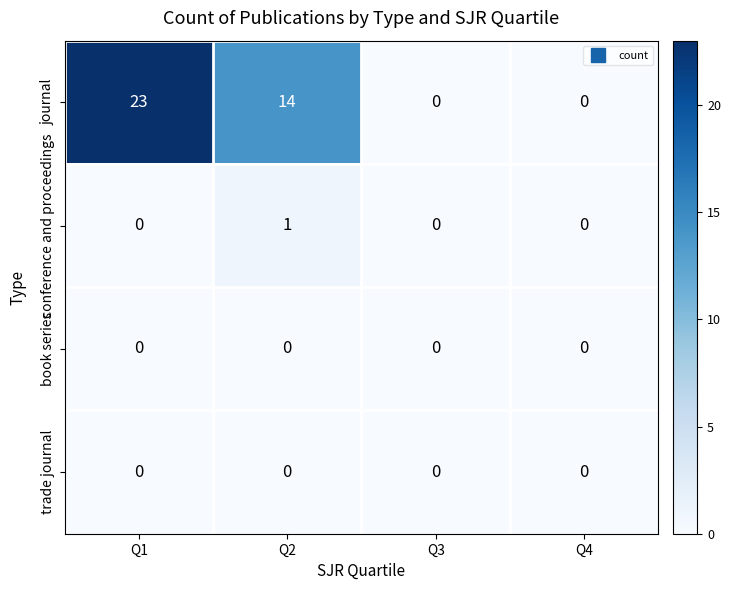

Which series has the largest range (max minus min)?

journal